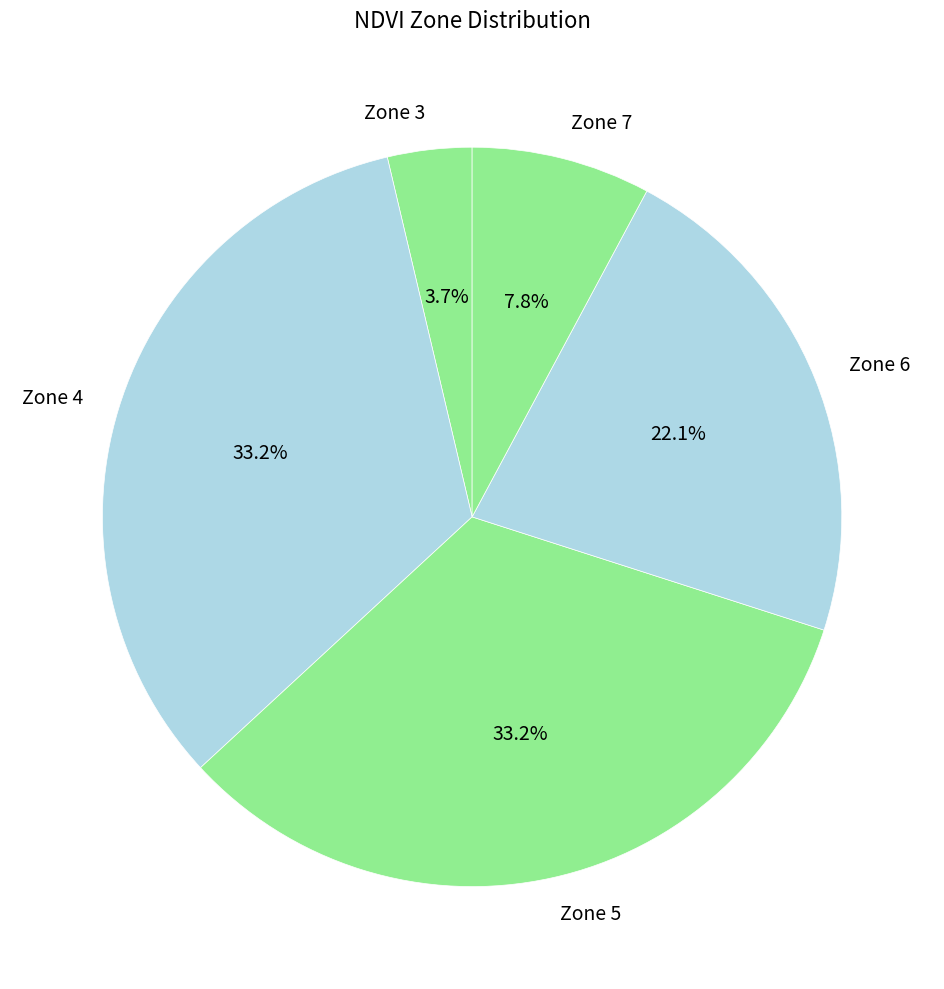

Approximately how many times larger is the value at Zone 7 compared to Zone 5?

0.2